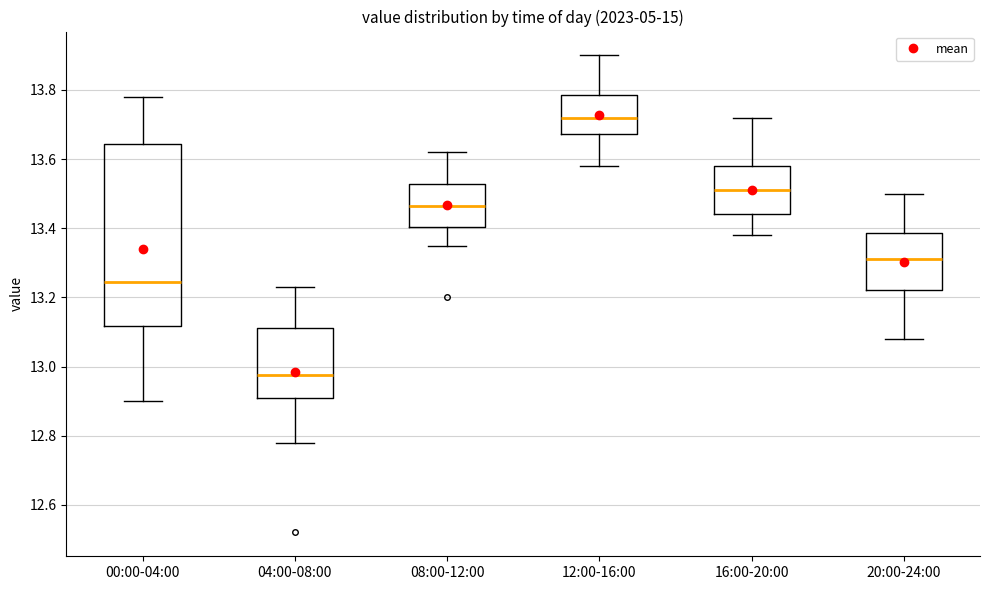

Reading left to right, transcribe this box plot: for each box, give where its median line is, the range the box spans, and where its two whiskers end, as read against the y-axis. The values are not printed on the chart, so give them approximately, as read against the axis.

00:00-04:00: median 13.24, box 13.12 to 13.64, whiskers 12.90 to 13.78
04:00-08:00: median 12.98, box 12.90 to 13.12, whiskers 12.78 to 13.24
08:00-12:00: median 13.46, box 13.40 to 13.52, whiskers 13.36 to 13.62
12:00-16:00: median 13.72, box 13.68 to 13.78, whiskers 13.58 to 13.90
16:00-20:00: median 13.52, box 13.44 to 13.58, whiskers 13.38 to 13.72
20:00-24:00: median 13.32, box 13.22 to 13.38, whiskers 13.08 to 13.50